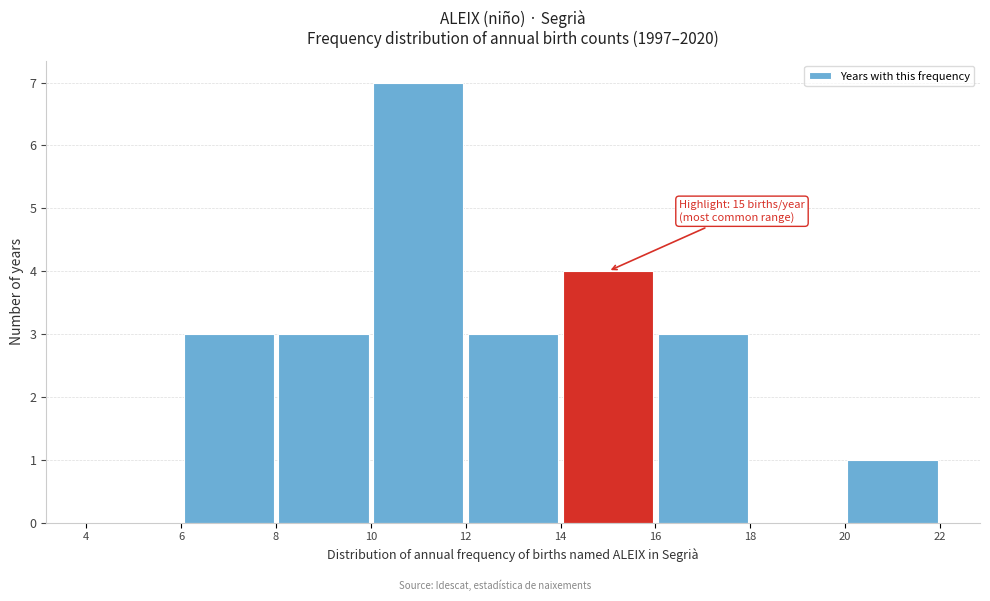

Which range on the x-axis has the tallest bar?

10 to 12